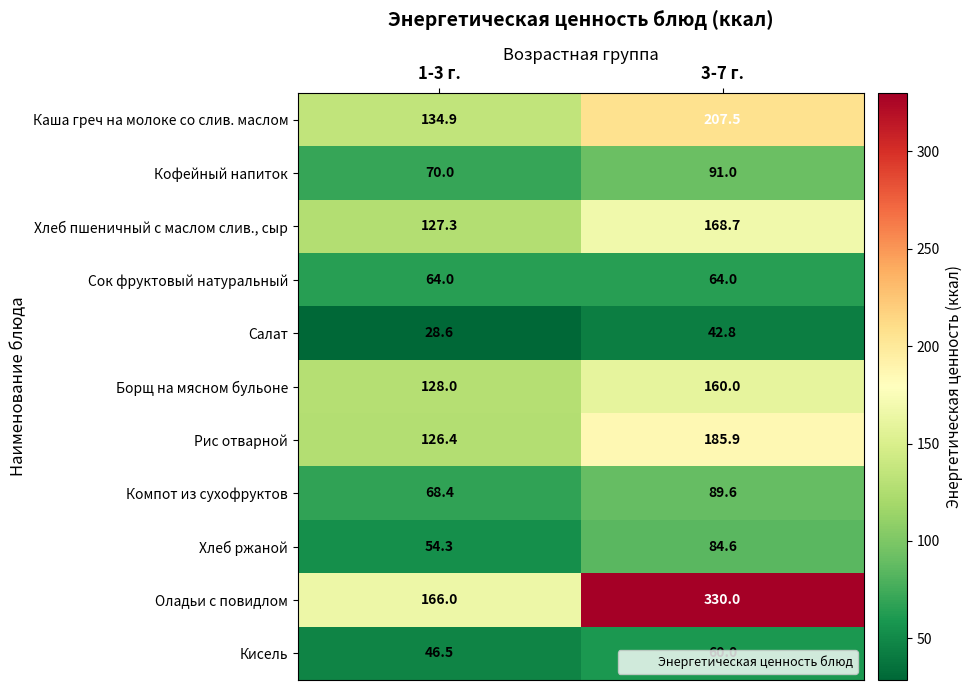

What is the difference between the Каша греч на молоке со слив. маслом values at 3-7 г. and 1-3 г.?

72.6